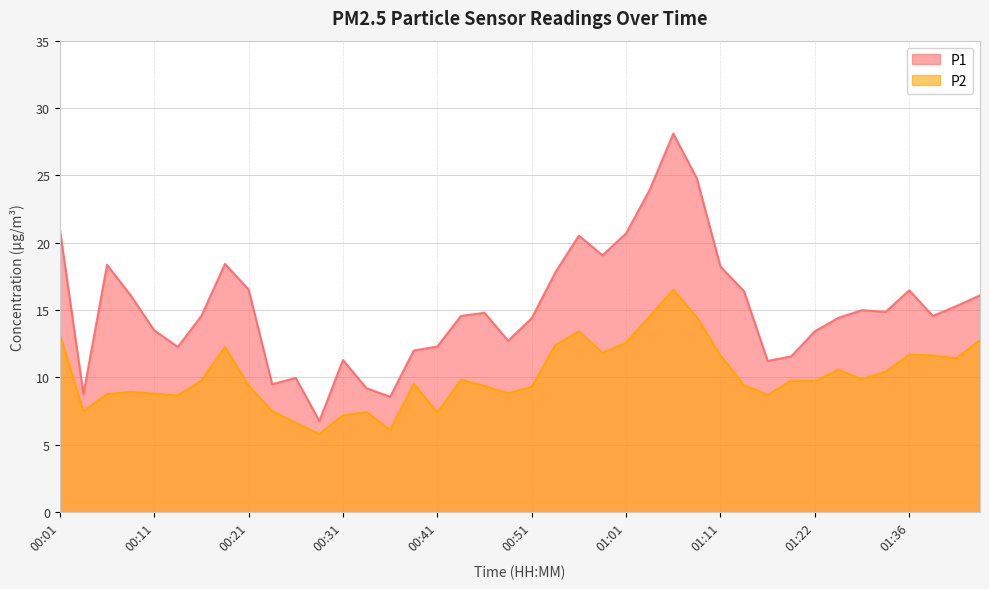

Reading left to right, extract all data points from this chart.

P1: 00:01=21.0	00:04=8.8	00:06=18.4	00:09=16.1	00:11=13.5	00:14=12.3	00:16=14.6	00:19=18.4	00:21=16.5	00:23=9.5	00:26=10.0	00:28=6.8	00:31=11.3	00:33=9.2	00:36=8.6	00:38=12.0	00:41=12.3	00:43=14.6	00:46=14.8	00:48=12.7	00:51=14.4	00:53=17.8	00:56=20.5	00:58=19.1	01:01=20.7	01:03=23.9	01:06=28.1	01:08=24.8	01:11=18.2	01:14=16.4	01:16=11.2	01:19=11.6	01:22=13.4	01:25=14.4	01:27=15.0	01:33=14.9	01:36=16.5	01:38=14.6	01:41=15.3	01:43=16.1
P2: 00:01=13.2	00:04=7.5	00:06=8.8	00:09=8.9	00:11=8.8	00:14=8.7	00:16=9.8	00:19=12.3	00:21=9.4	00:23=7.5	00:26=6.6	00:28=5.8	00:31=7.2	00:33=7.4	00:36=6.1	00:38=9.5	00:41=7.4	00:43=9.8	00:46=9.4	00:48=8.8	00:51=9.3	00:53=12.4	00:56=13.4	00:58=11.8	01:01=12.6	01:03=14.5	01:06=16.5	01:08=14.5	01:11=11.6	01:14=9.4	01:16=8.7	01:19=9.8	01:22=9.7	01:25=10.6	01:27=9.9	01:33=10.4	01:36=11.7	01:38=11.6	01:41=11.4	01:43=12.8